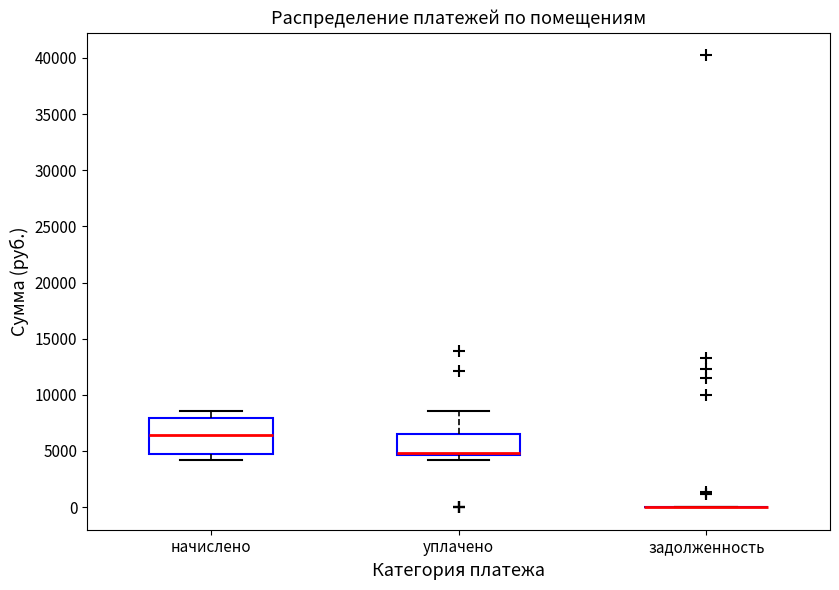

Reading left to right, read every box against the y-axis: the position of its median line, the range the box covers, and the ends of its whiskers. The values are not printed on the chart, so give them approximately, as read against the axis.

начислено: median 6500, box 4500 to 8000, whiskers 4000 to 8500
уплачено: median 5000 (drawn on the box's lower edge), box 4500 to 6500, whiskers 4000 to 8500
задолженность: box collapsed to a line at 0, whiskers 0 to 0